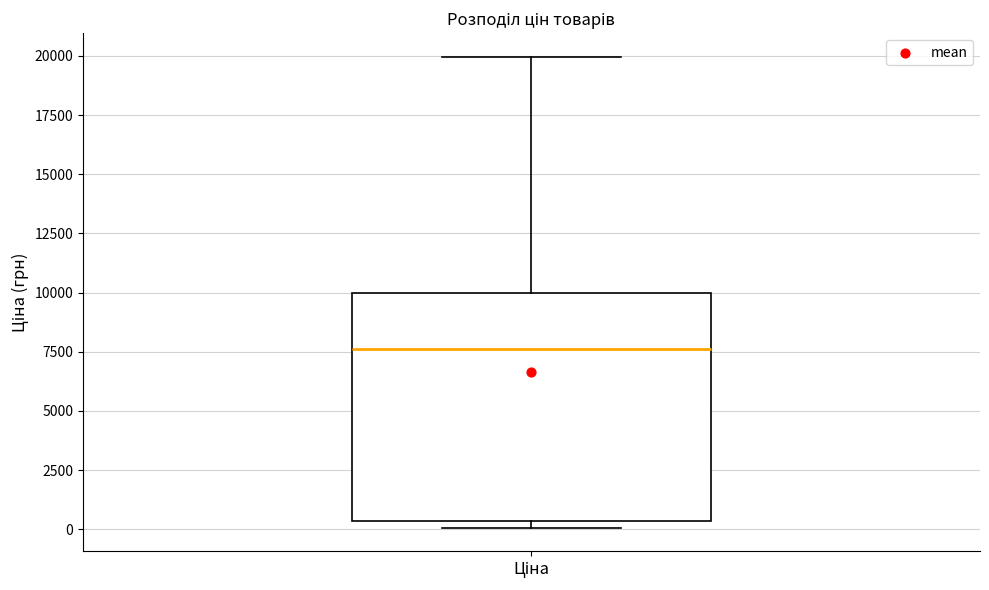

Read this box plot against the y-axis: the position of the median line, the range covered by the box, and the ends of both whiskers. The values are not printed on the chart, so give them approximately, as read against the axis.

median 7500, box 500 to 10000, whiskers 0 to 20000